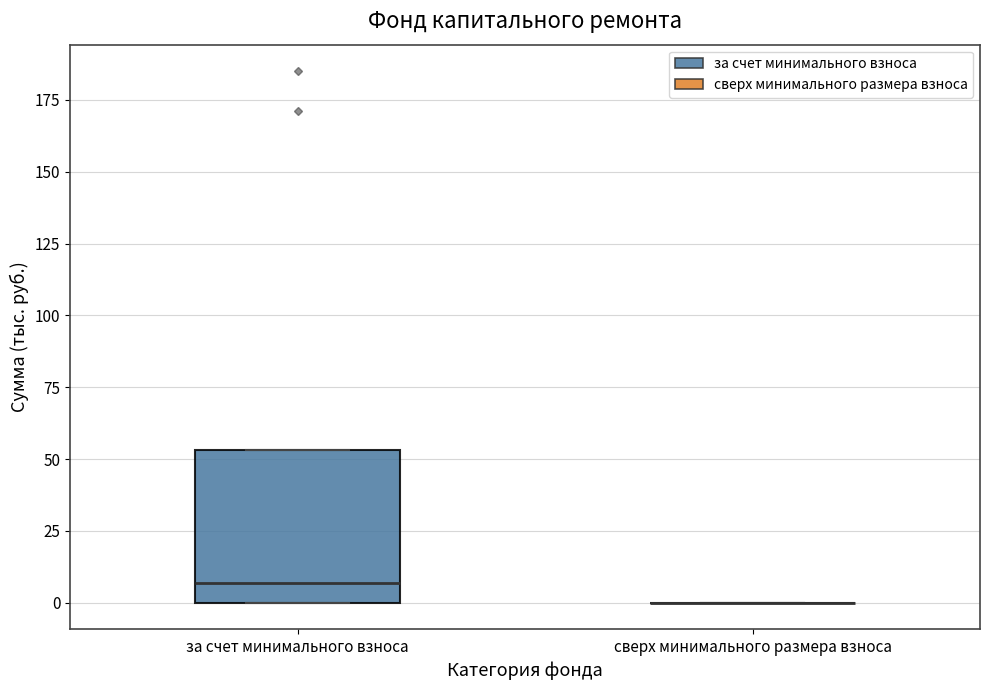

Which box is the tallest, from its lower edge to its upper edge?

за счет минимального взноса